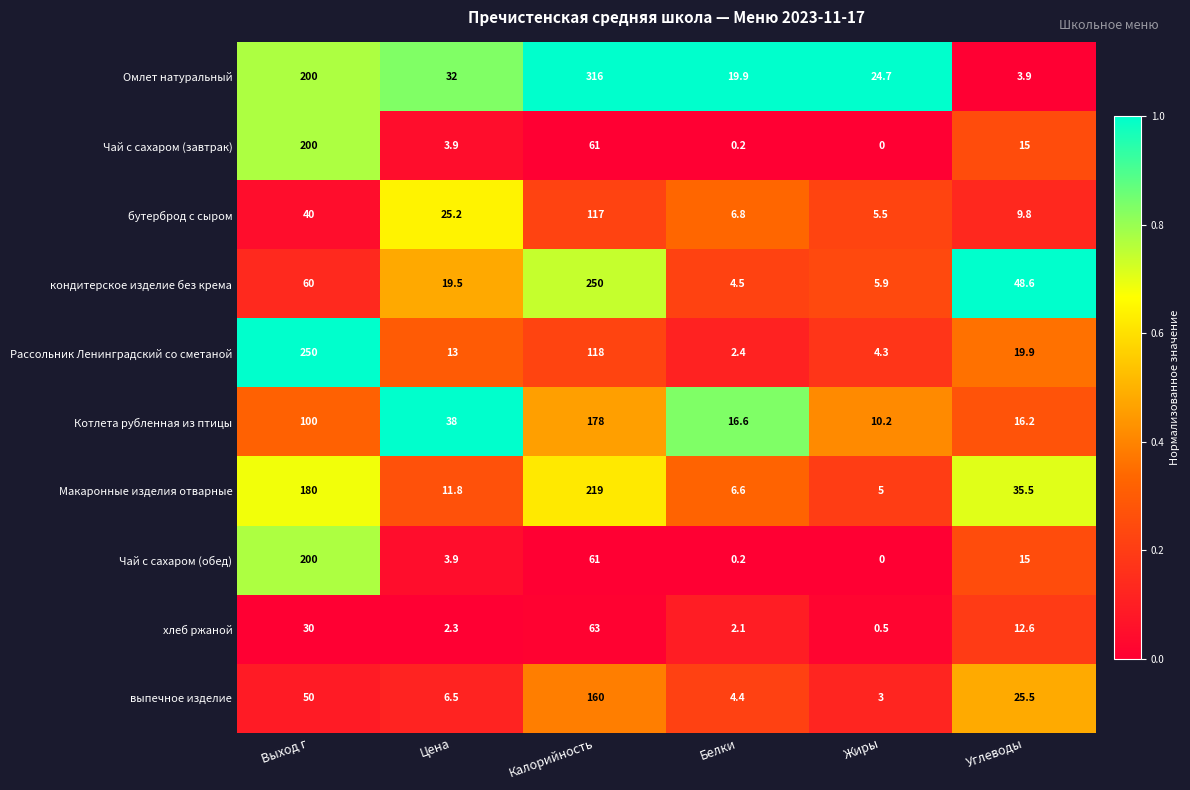

True or false: Рассольник Ленинградский со сметаной has a value of 3.3 at Цена.

False